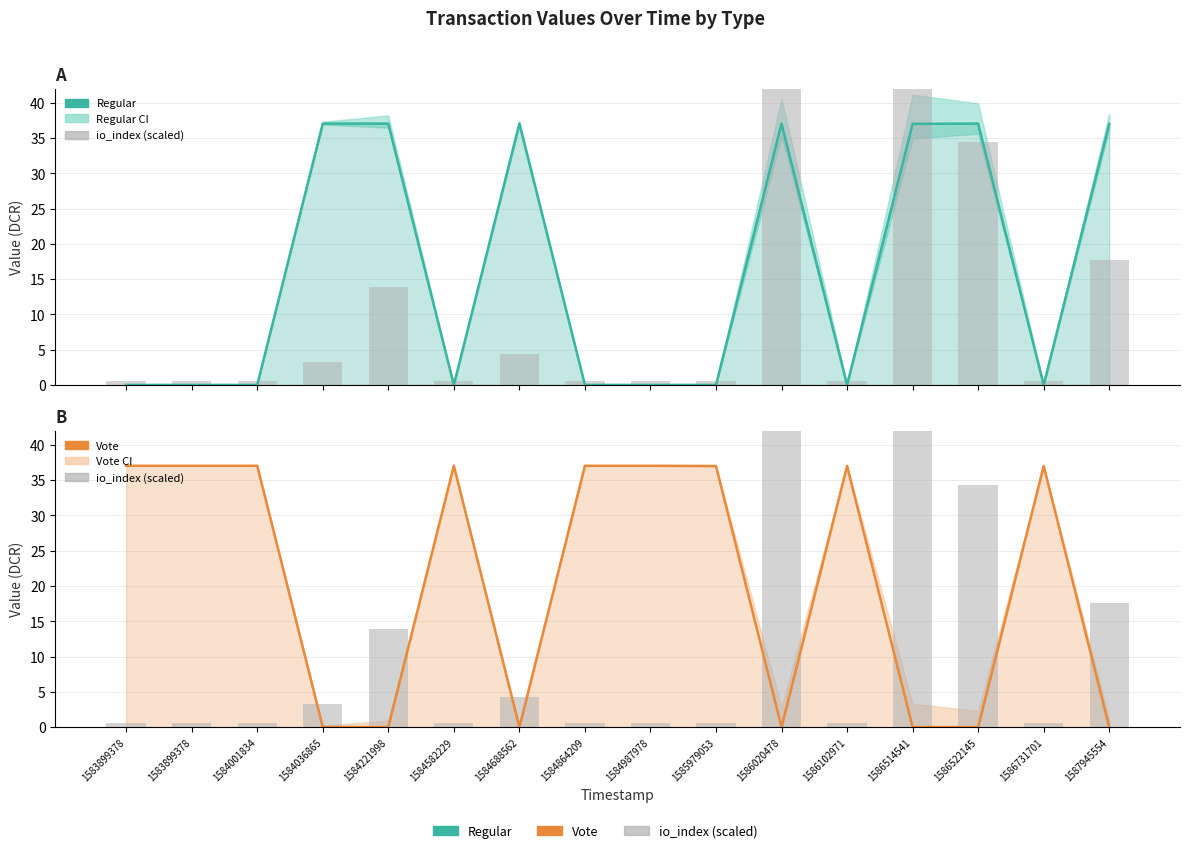

What are all the series names shown in the legend?

Regular, io_index (scaled), Vote